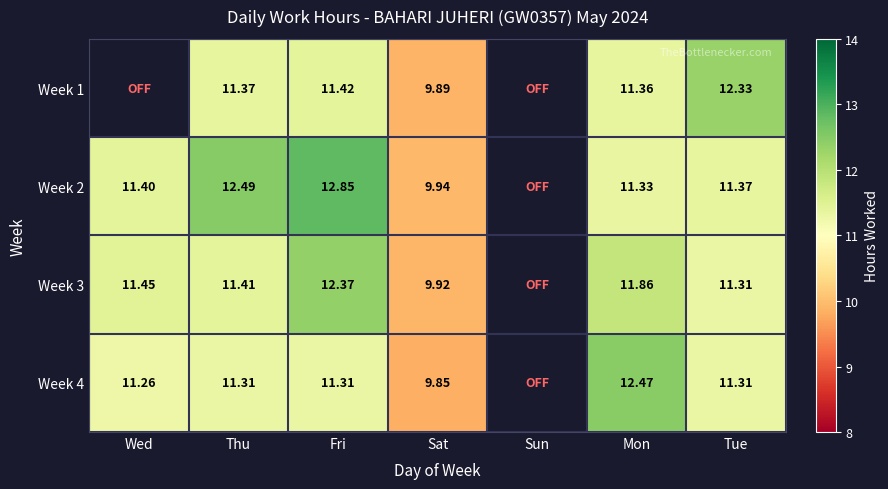

At which category is the sum across all series the highest?

Fri